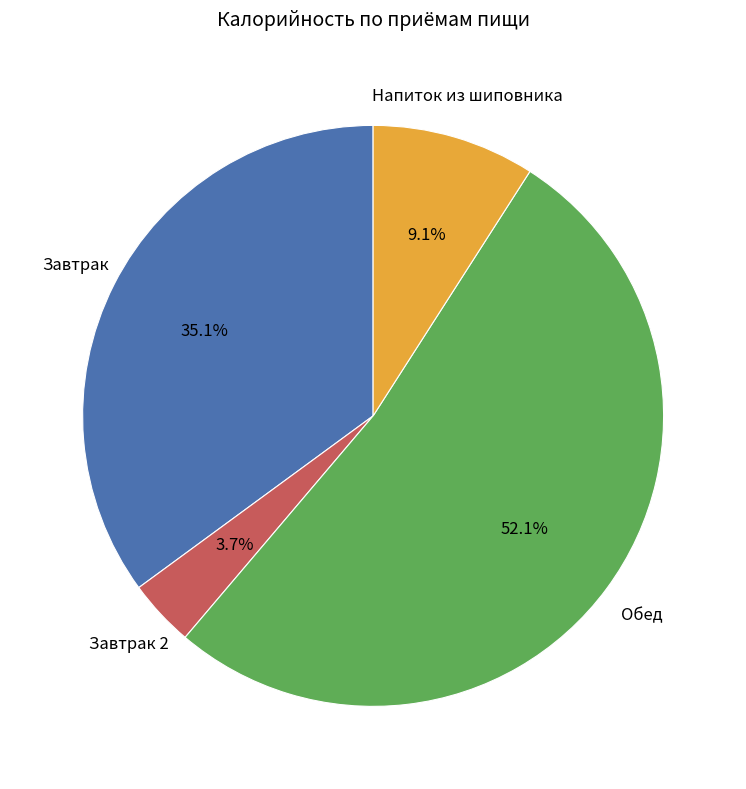

What is the majority slice?

Обед